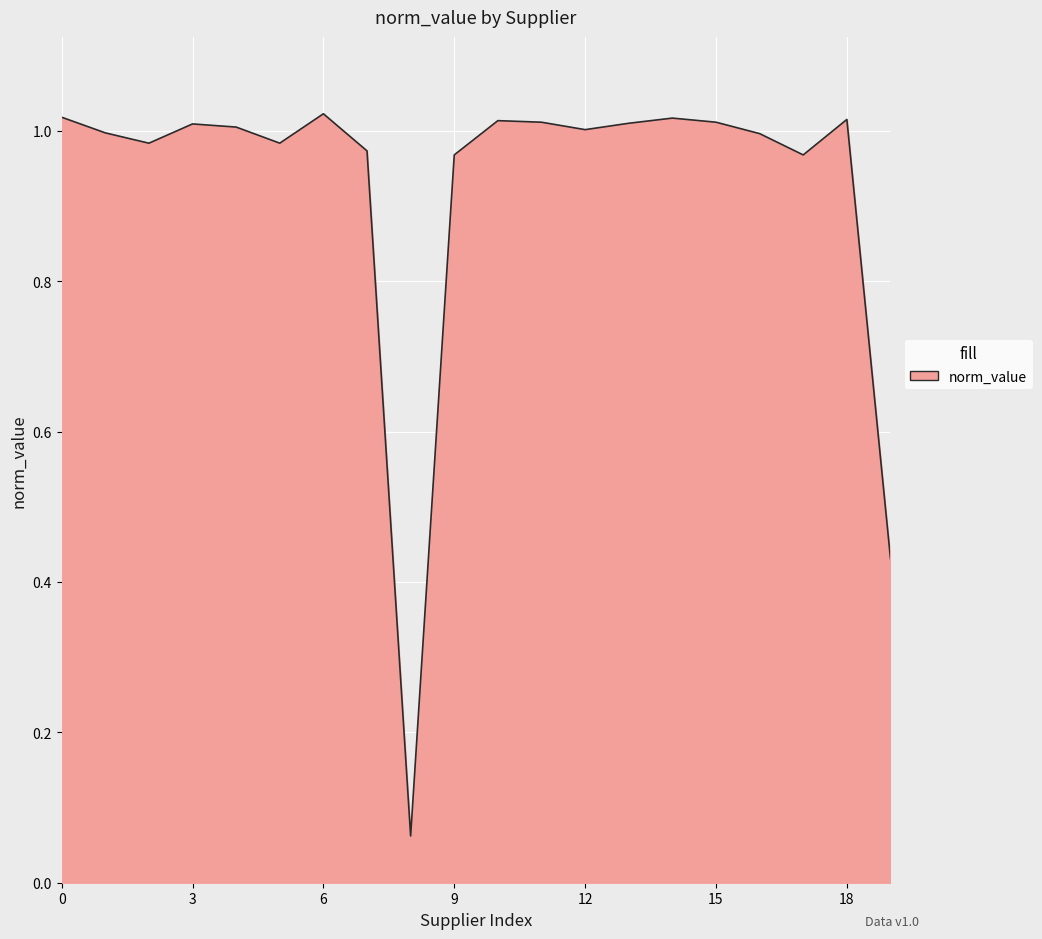

True or false: the data shows 1.4 at 12.

False